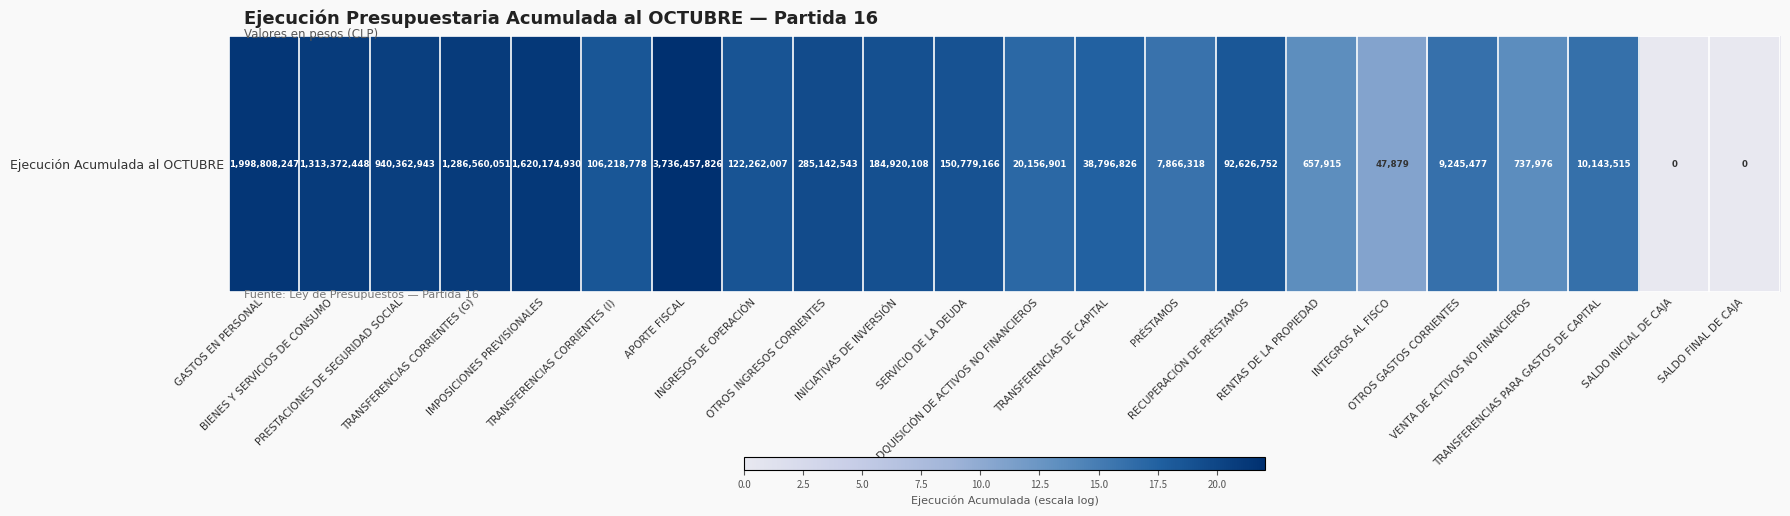

At which label is the value closest to 11?

INTEGROS AL FISCO